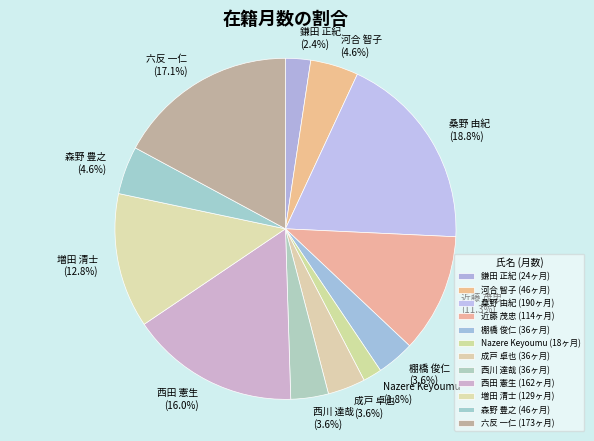

Is it true that 桑野 由紀 is 33% of the pie?

False